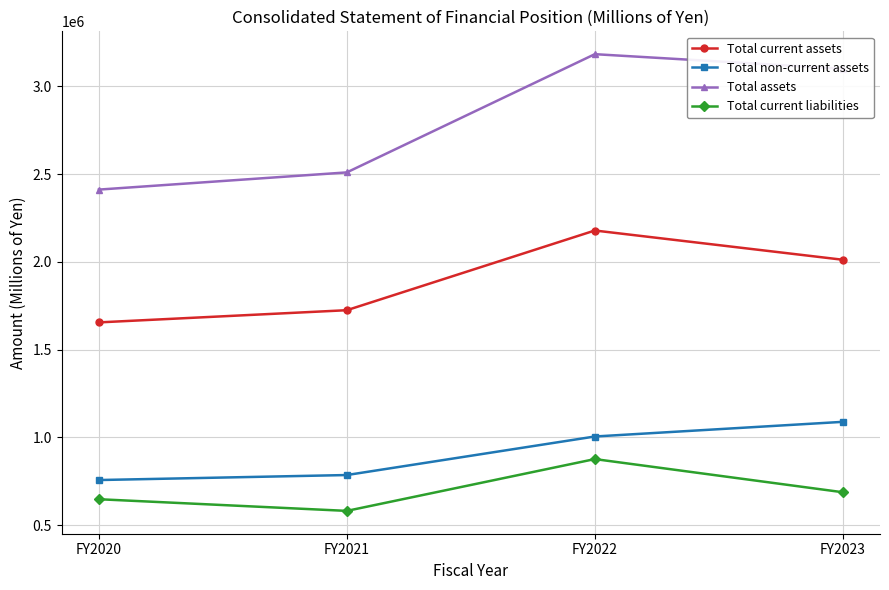

How many series are shown in this chart?

4